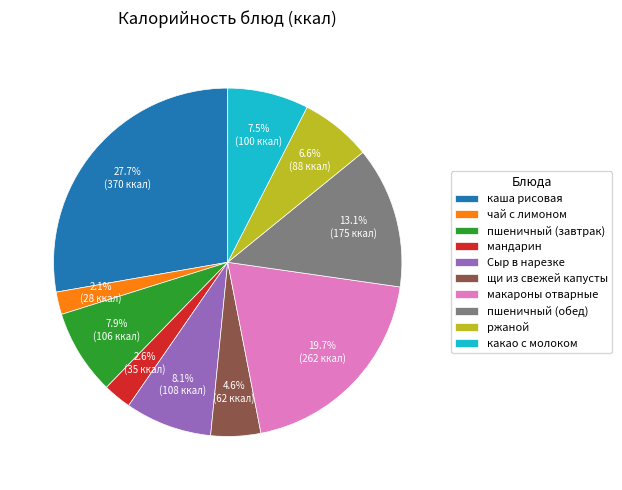

What percentage is the пшеничный (обед) slice, to the nearest percent?

13%